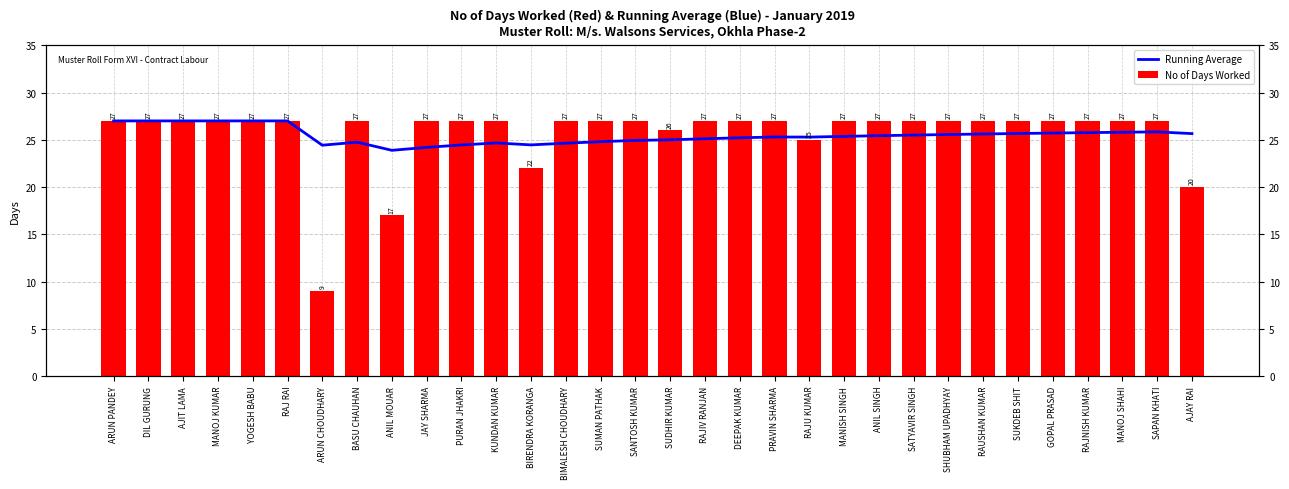

The value of Running Average at ANIL SINGH is 25.4. True or false?

True